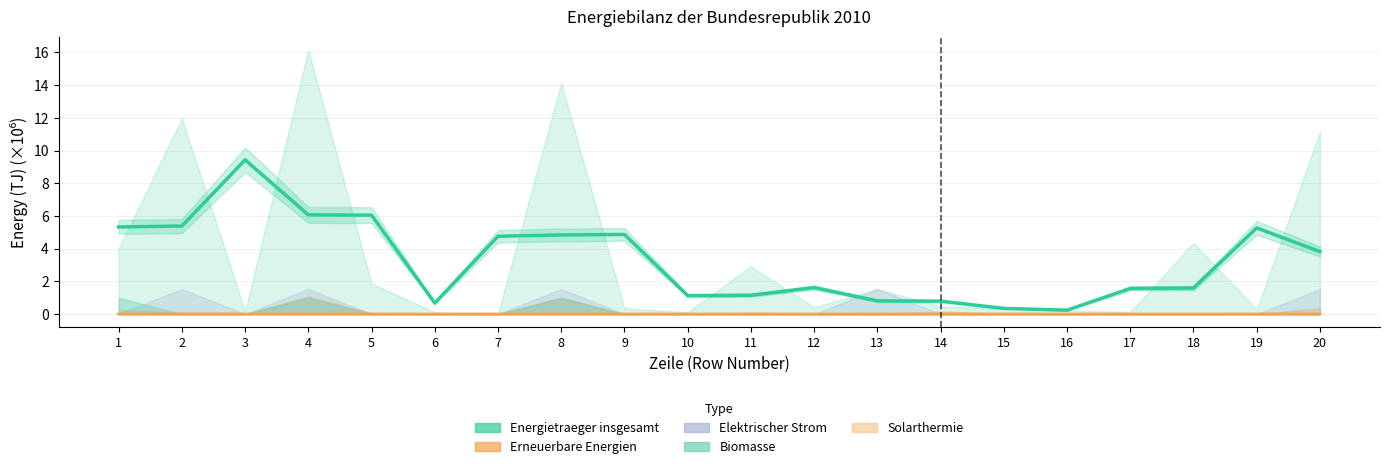

True or false: Energietraeger (trend) and Naturgase (trend) intersect in this chart.

False